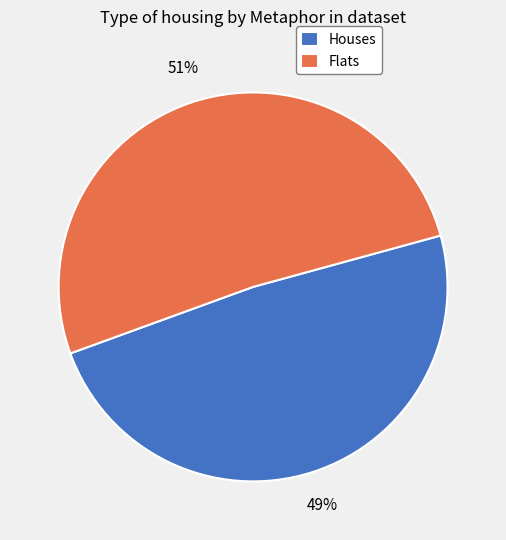

To the nearest percent, what percentage of the pie is Houses?

49%